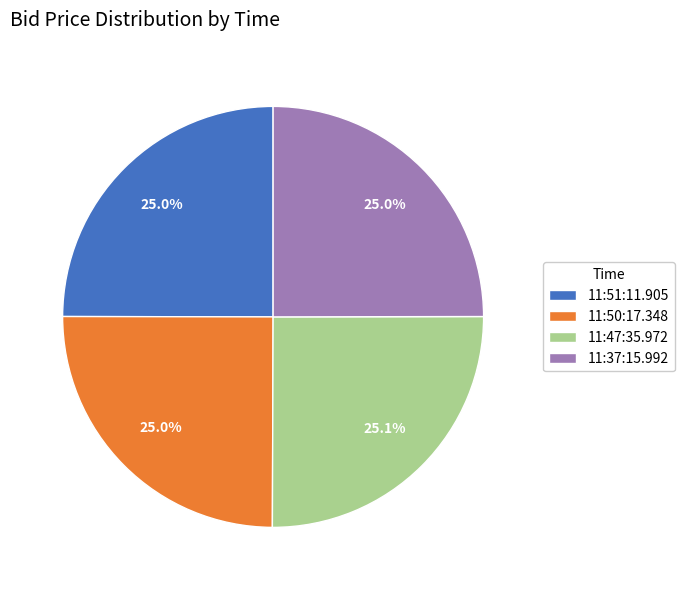

How much of the chart is everything except 11:47:35.972?

74.9%